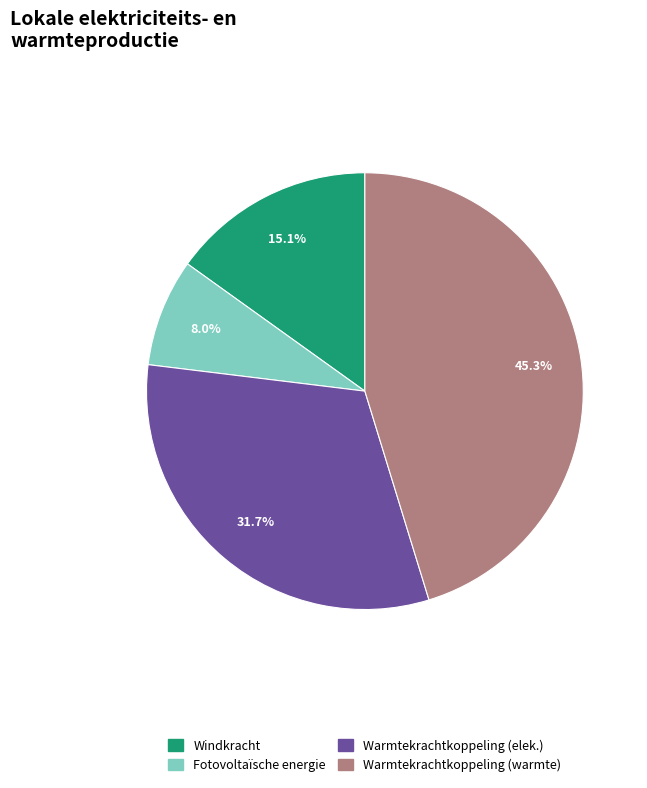

Is there a majority slice in this chart?

No